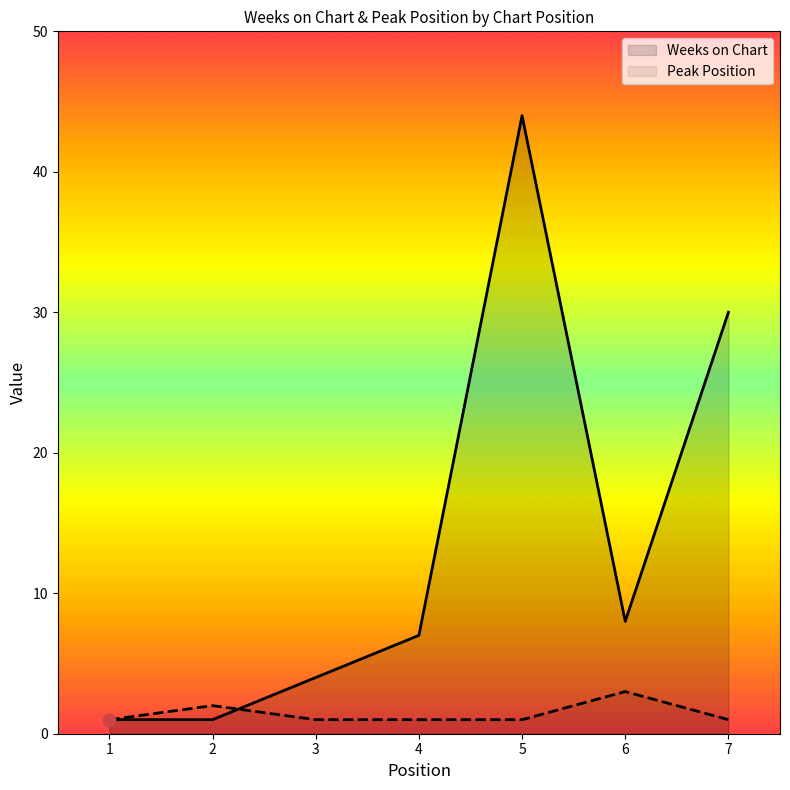

Which series reaches the maximum Y coordinate?

Weeks on Chart